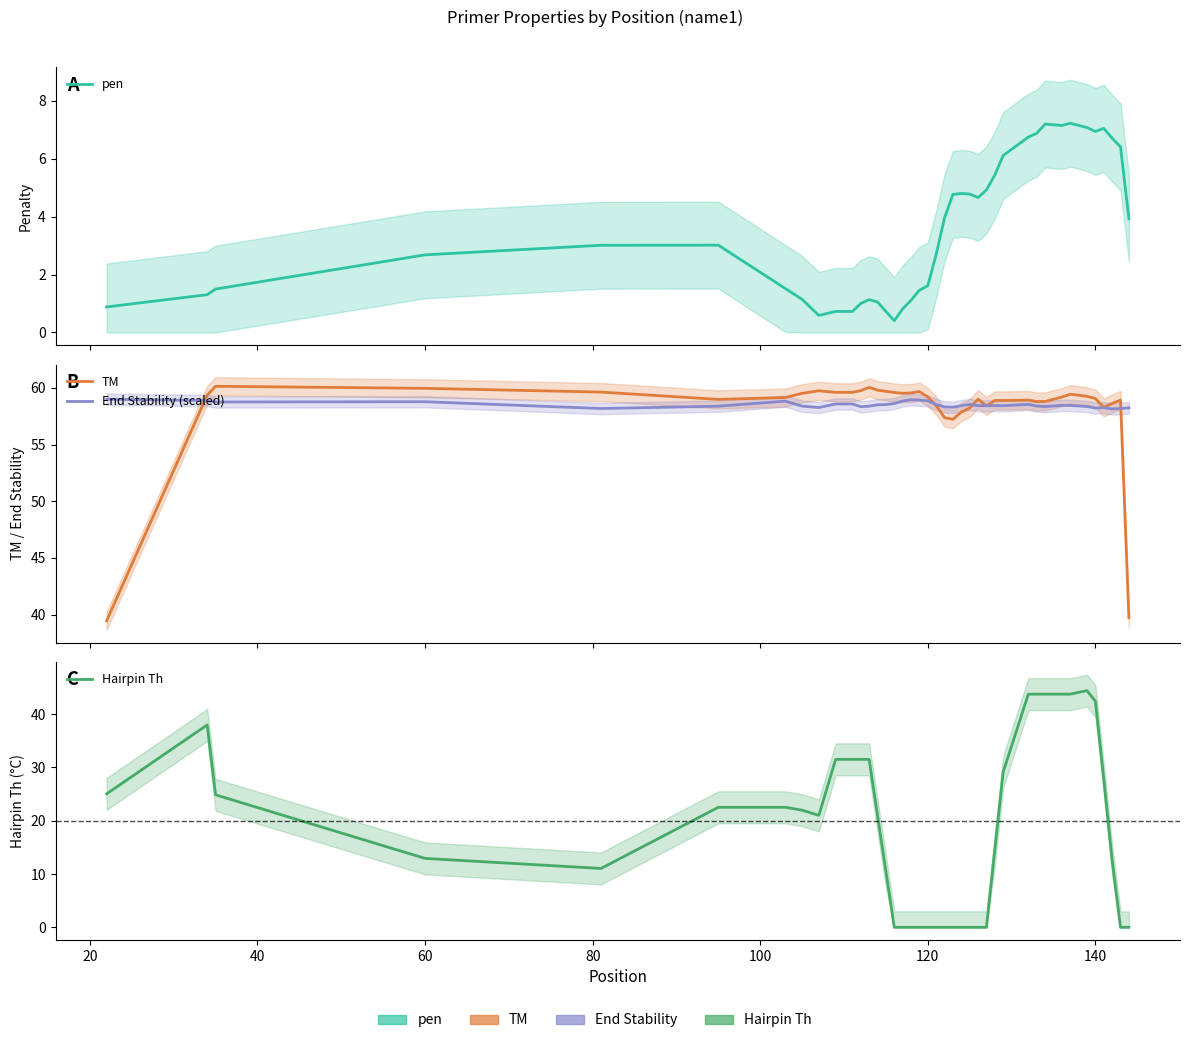

What is the average value of the pen series?

3.5